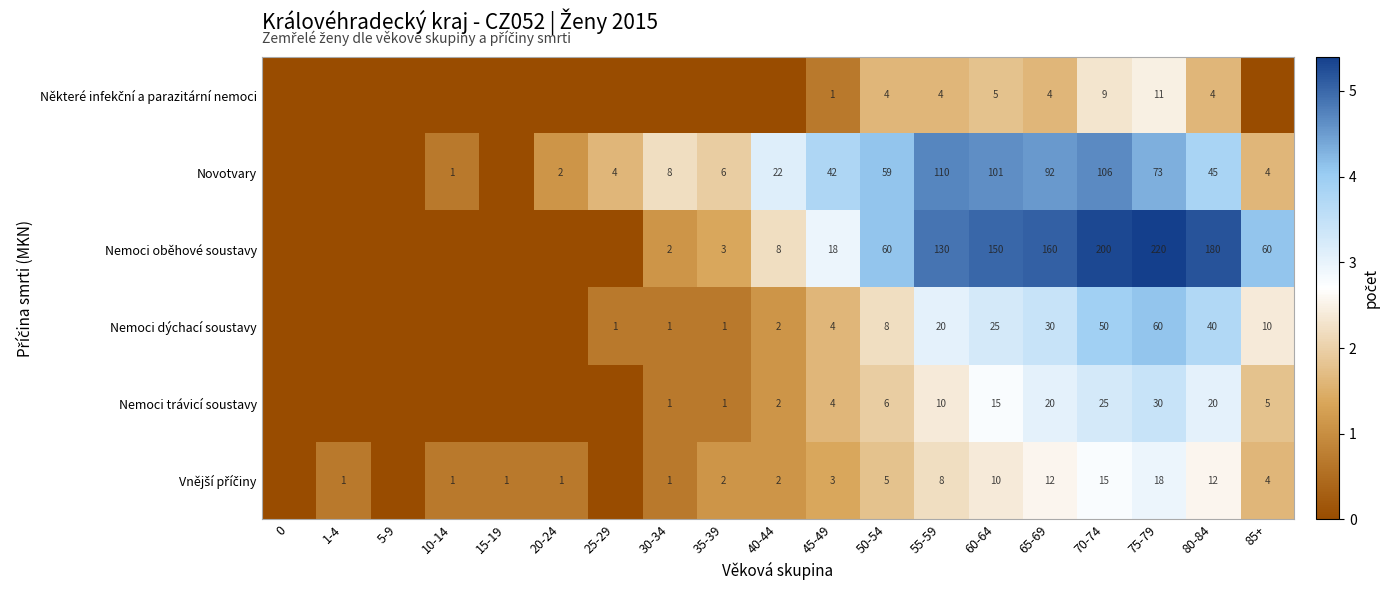

At how many categories does at least one series exceed 2?

11